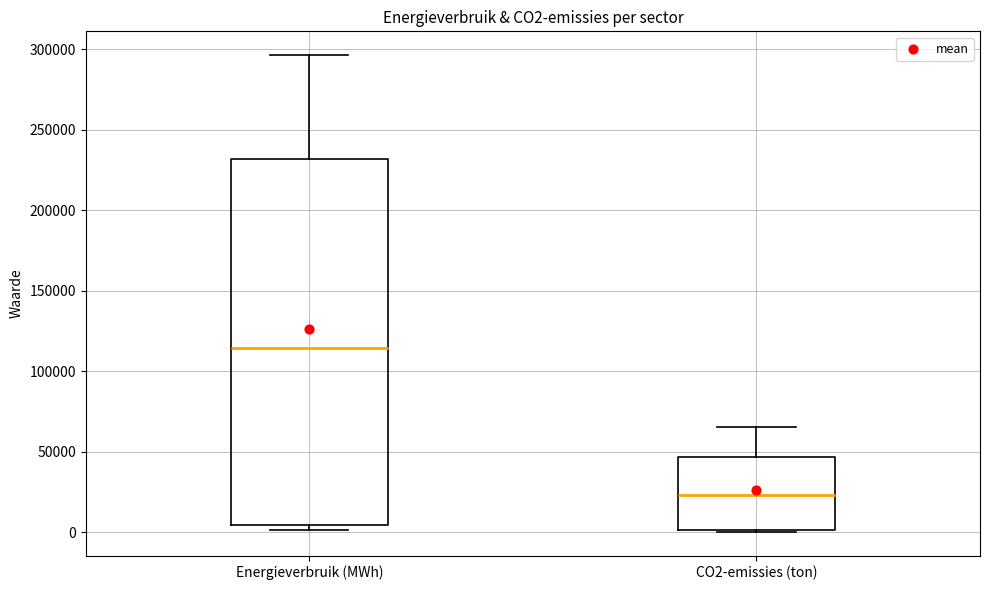

Reading left to right, read every box against the y-axis: the position of its median line, the range the box covers, and the ends of its whiskers. The values are not printed on the chart, so give them approximately, as read against the axis.

Energieverbruik (MWh): median 115000, box 5000 to 230000, whiskers 0 to 295000
CO2-emissies (ton): median 25000, box 0 to 45000, whiskers 0 to 65000